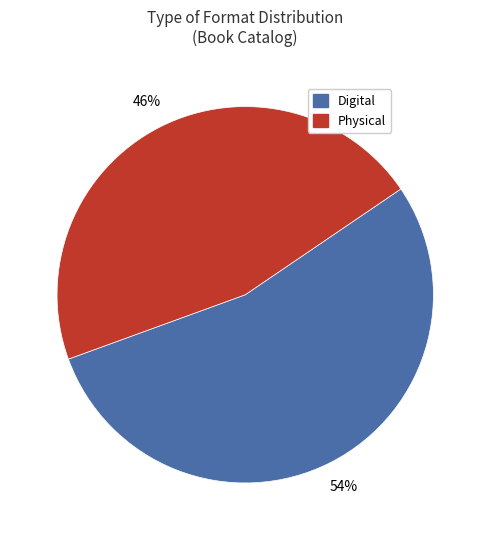

Is there a majority slice in this chart?

Yes